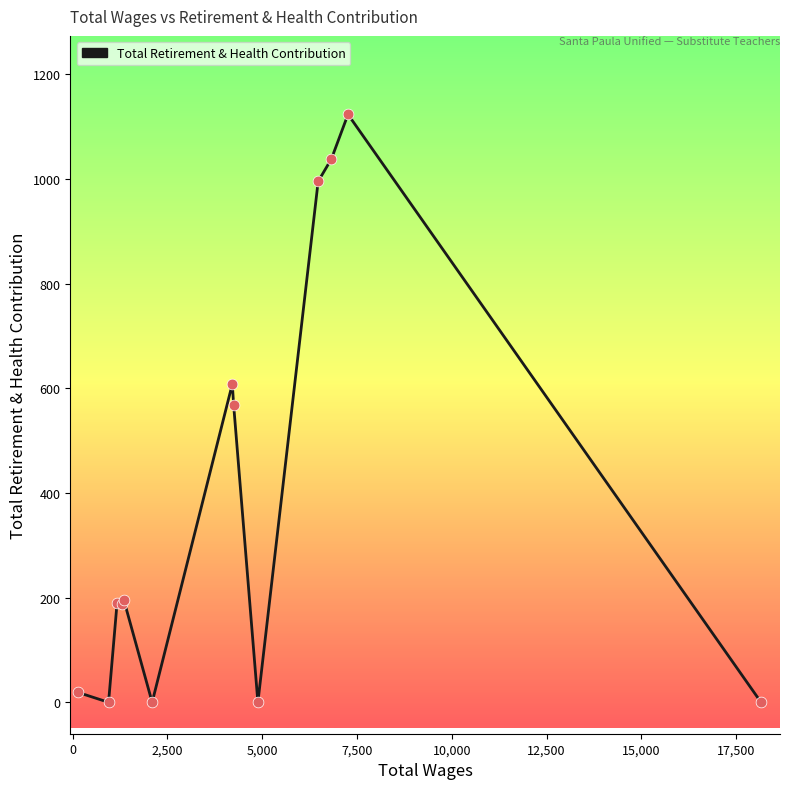

What is the difference between the maximum and minimum values?

1123